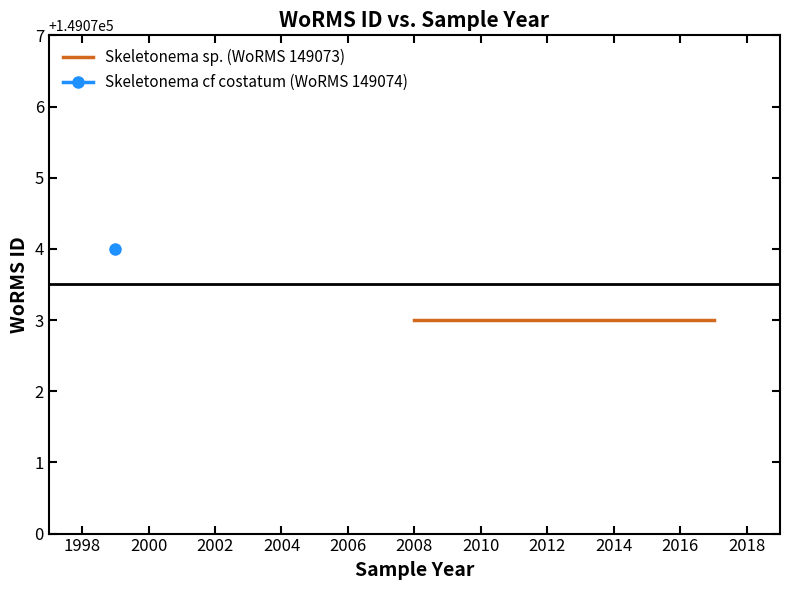

What is the value of the Skeletonema cf costatum (WoRMS 149074) point at the 4th from the left?

149074